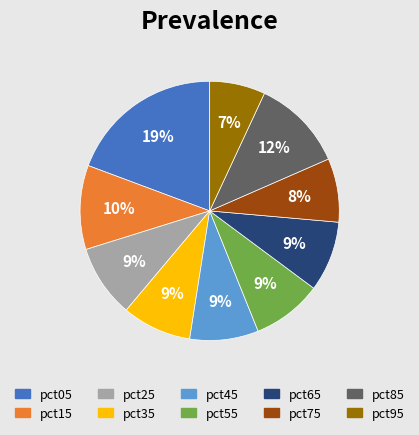

The pct75 slice represents 1% of the pie. True or false?

False